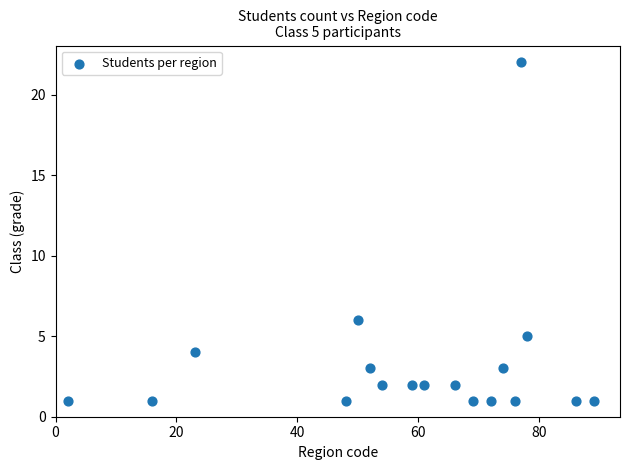

What is the range of Y values (max minus min)?

21